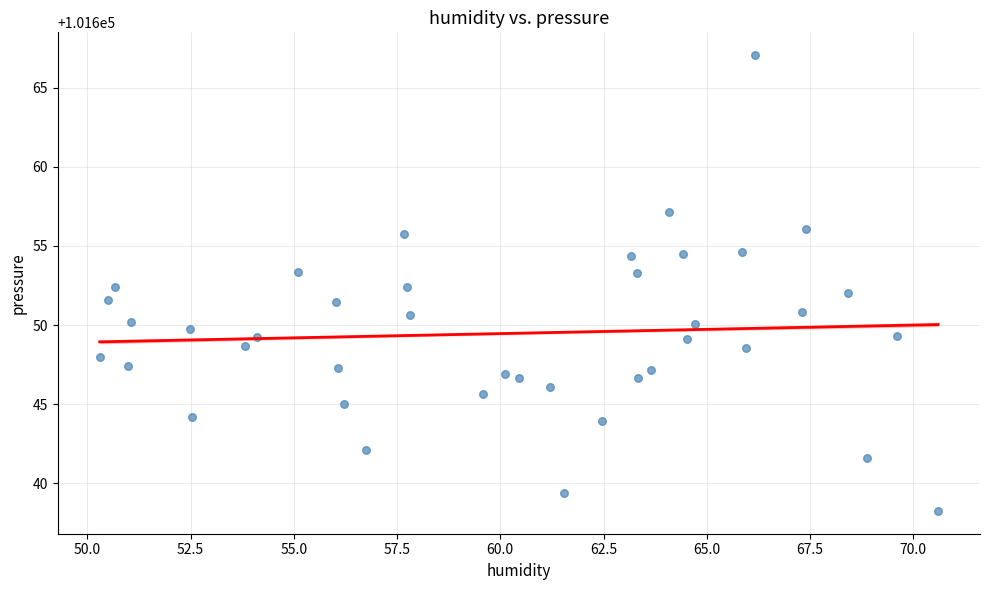

What is the range of Y values (max minus min)?

28.8